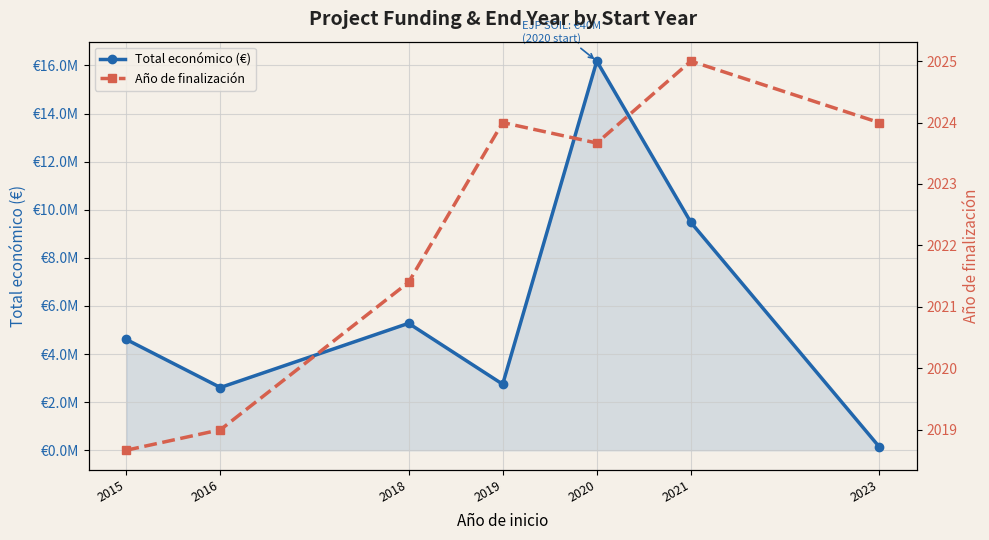

At which label does Total económico (€) reach its minimum?

2023